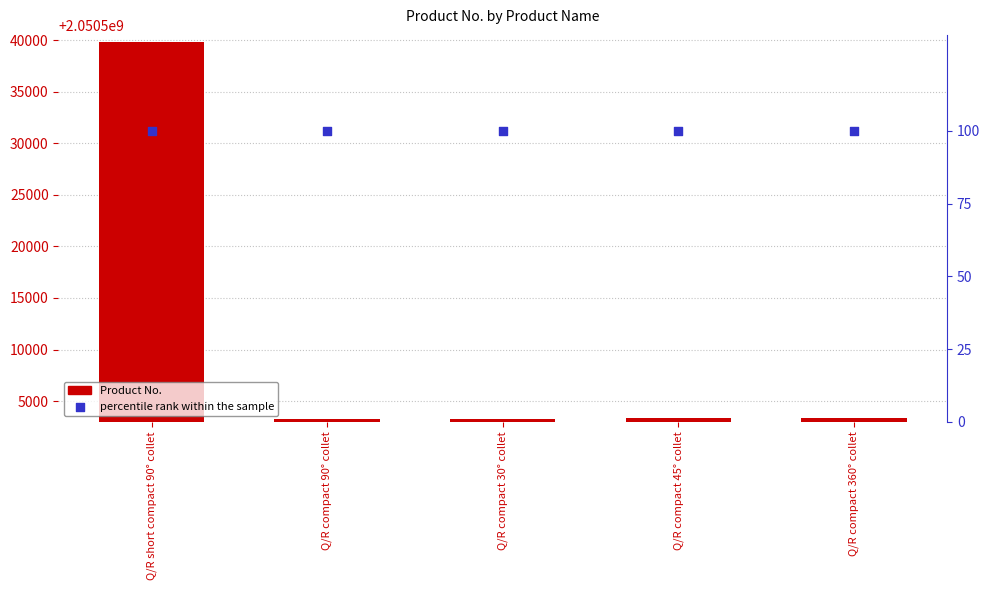

At how many categories does at least one series exceed 1680325436?

5